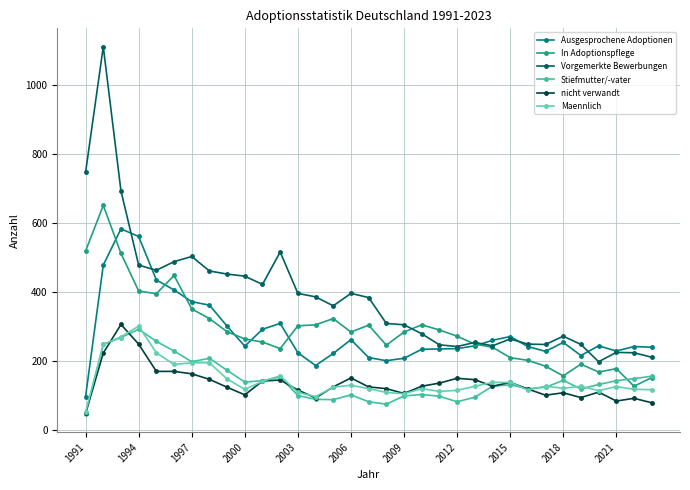

What are all the series names shown in the legend?

Ausgesprochene Adoptionen, In Adoptionspflege, Vorgemerkte Bewerbungen, Stiefmutter/-vater, nicht verwandt, Maennlich